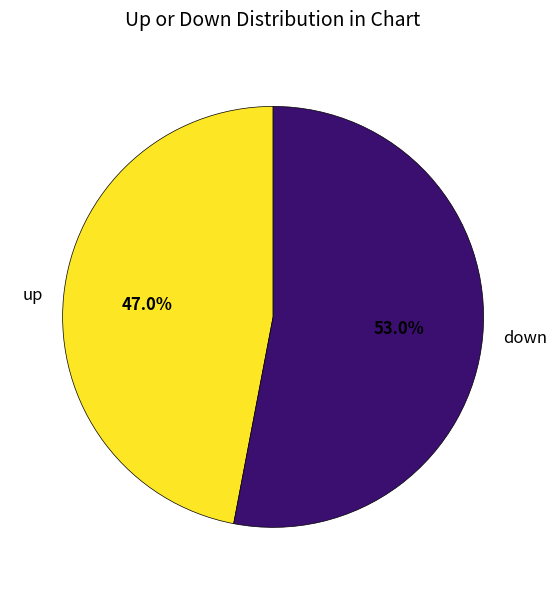

Rank the categories by value from highest to lowest.

down, up